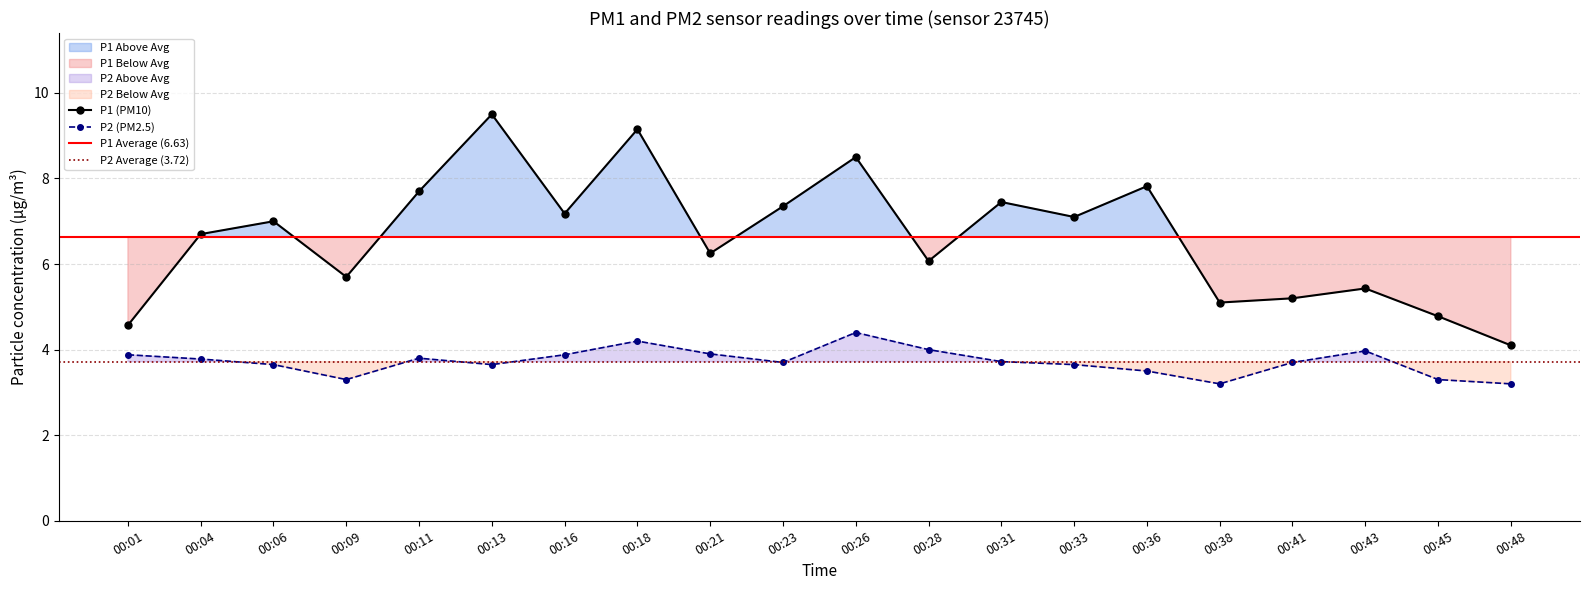

List the series in order of their peak value, highest first.

P1, P2